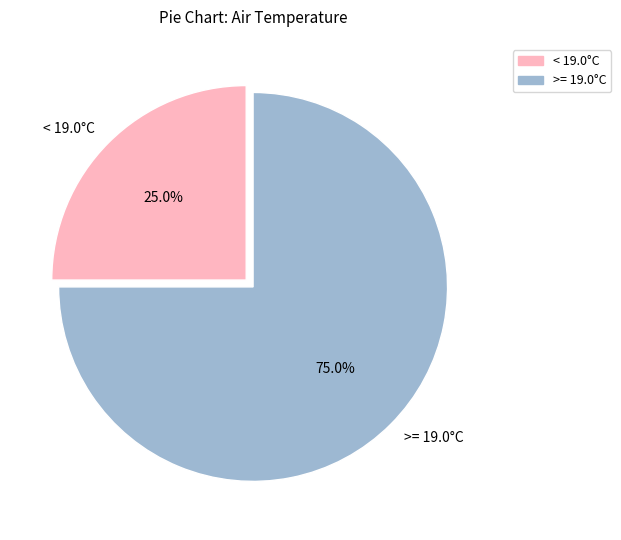

Approximately how many times larger is the value at < 19.0°C compared to >= 19.0°C?

0.3